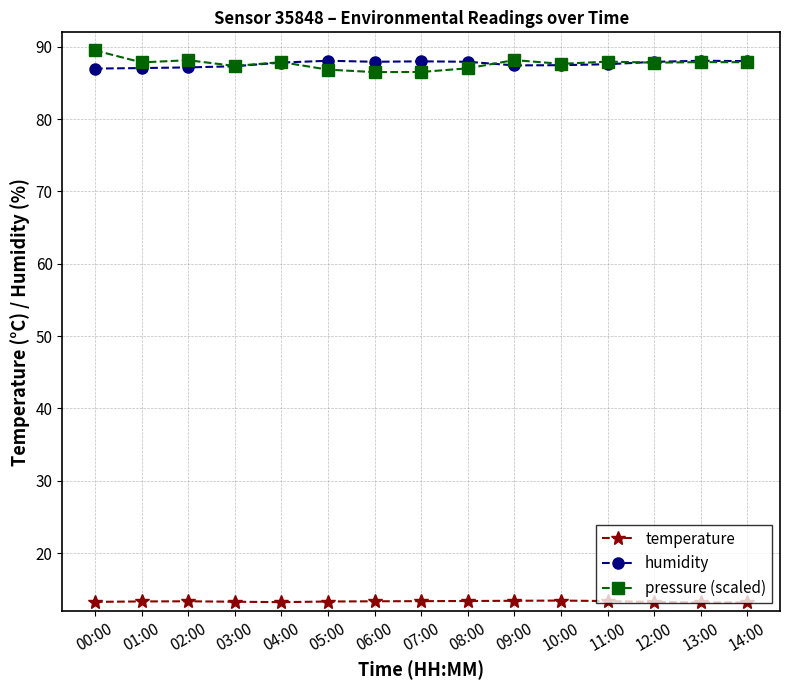

How many lines are shown in the chart?

3